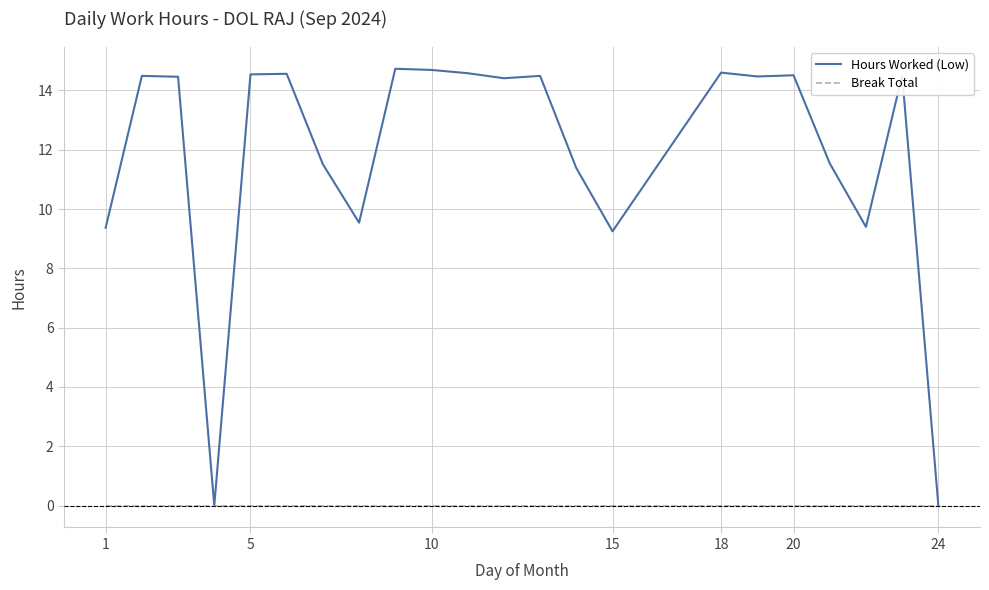

Does the chart have visible grid lines?

Yes